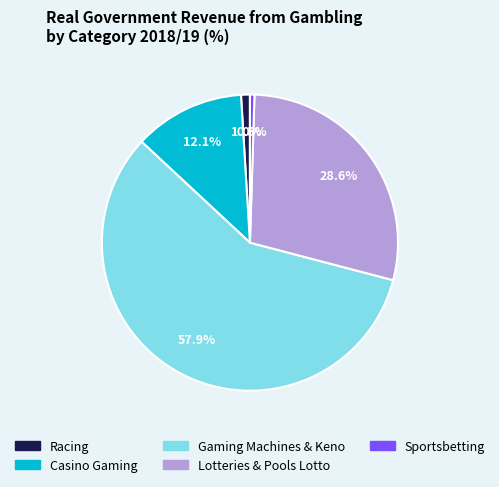

True or false: Gaming Machines & Keno accounts for 52% of the total.

False